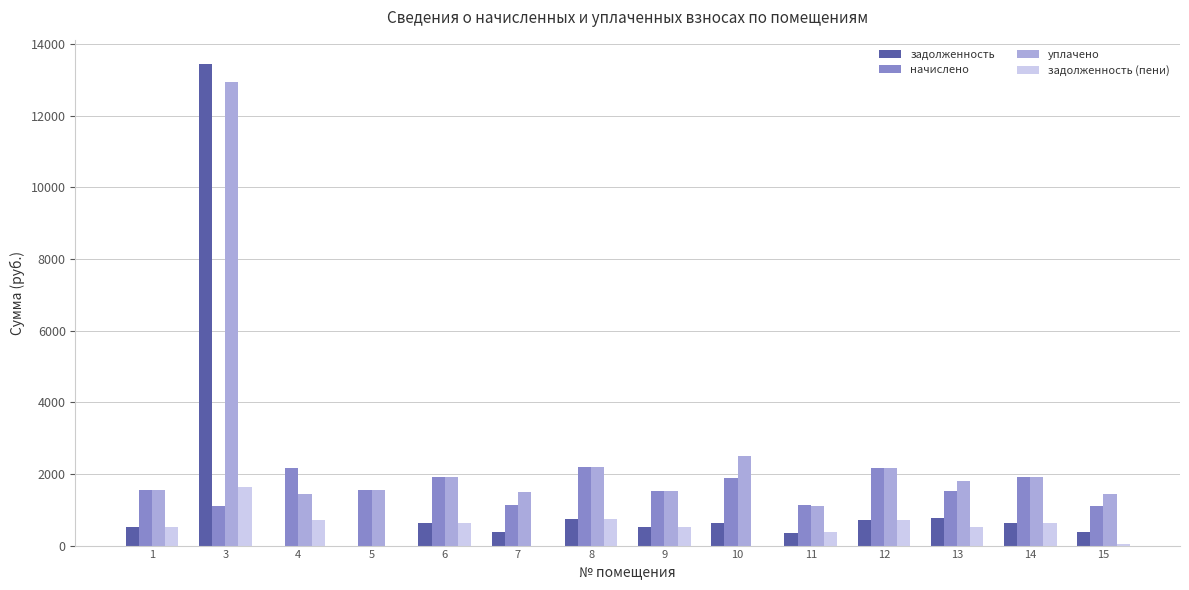

Is the value of уплачено at 15 greater than the value of задолженность at 11?

Yes